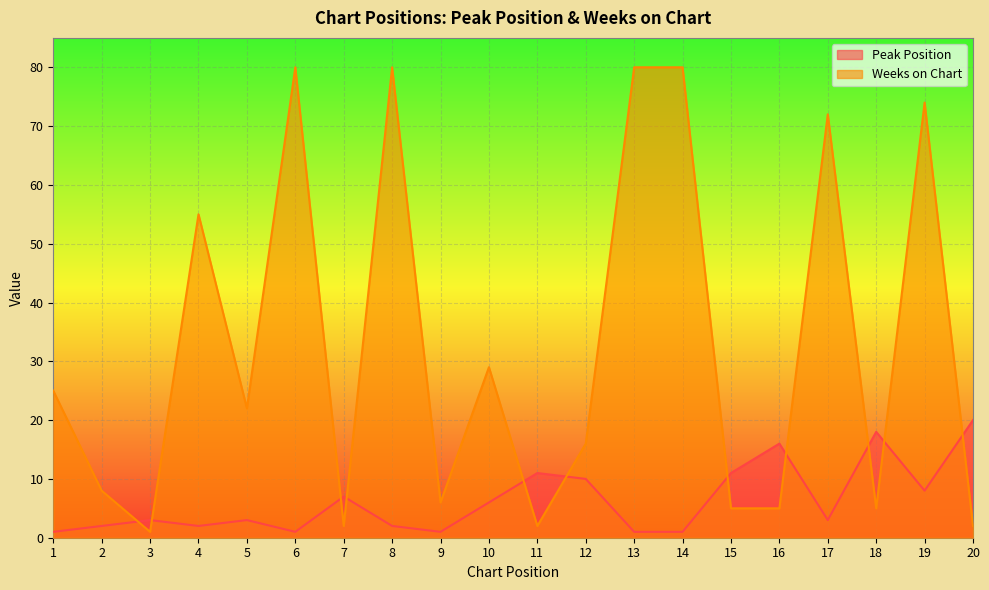

Reading right to left, what are all the values shown in this chart?

Peak Position: 20=20	19=8	18=18	17=3	16=16	15=11	14=1	13=1	12=10	11=11	10=6	9=1	8=2	7=7	6=1	5=3	4=2	3=3	2=2	1=1
Weeks on Chart: 20=2	19=74	18=5	17=72	16=5	15=5	14=80	13=80	12=16	11=2	10=29	9=6	8=80	7=2	6=80	5=22	4=55	3=1	2=8	1=25